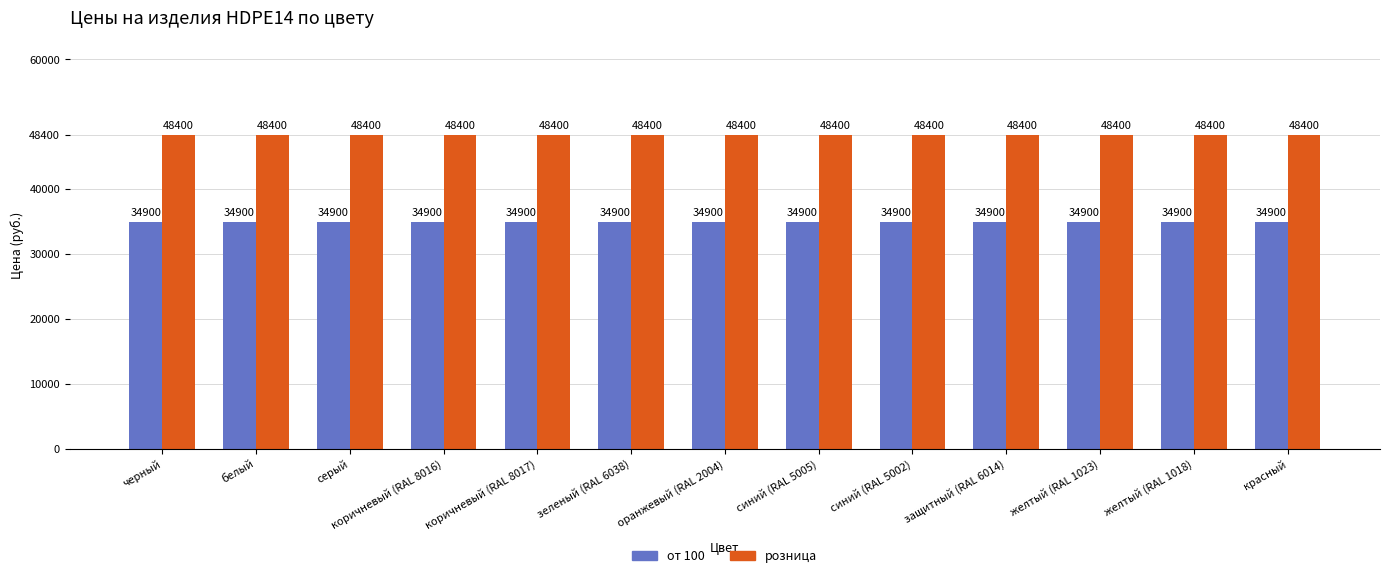

Does the chart contain stacked bars?

No